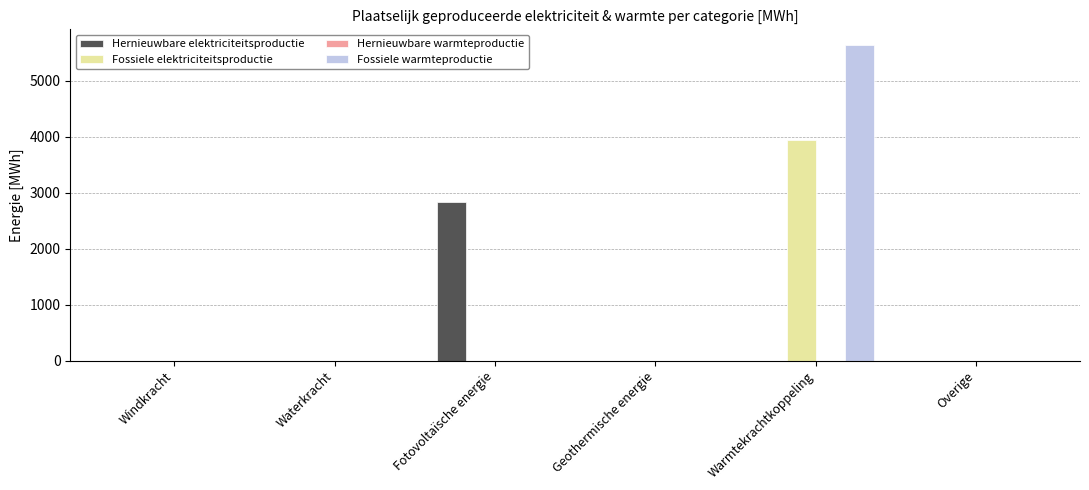

Does the chart contain stacked bars?

No